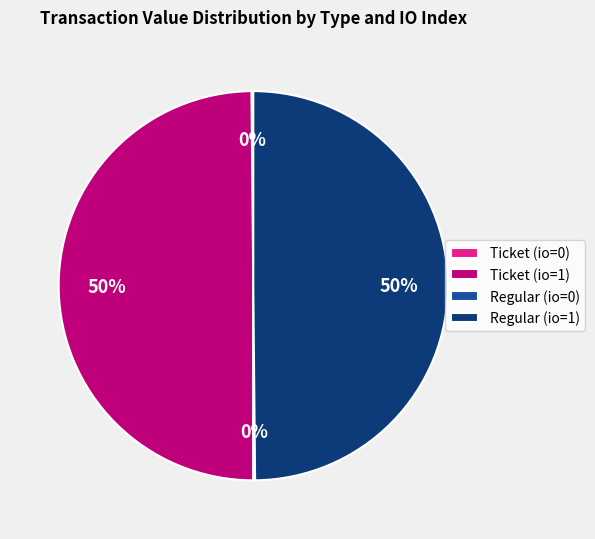

Combined, do Ticket (io=1) and Regular (io=1) account for over 50%?

Yes